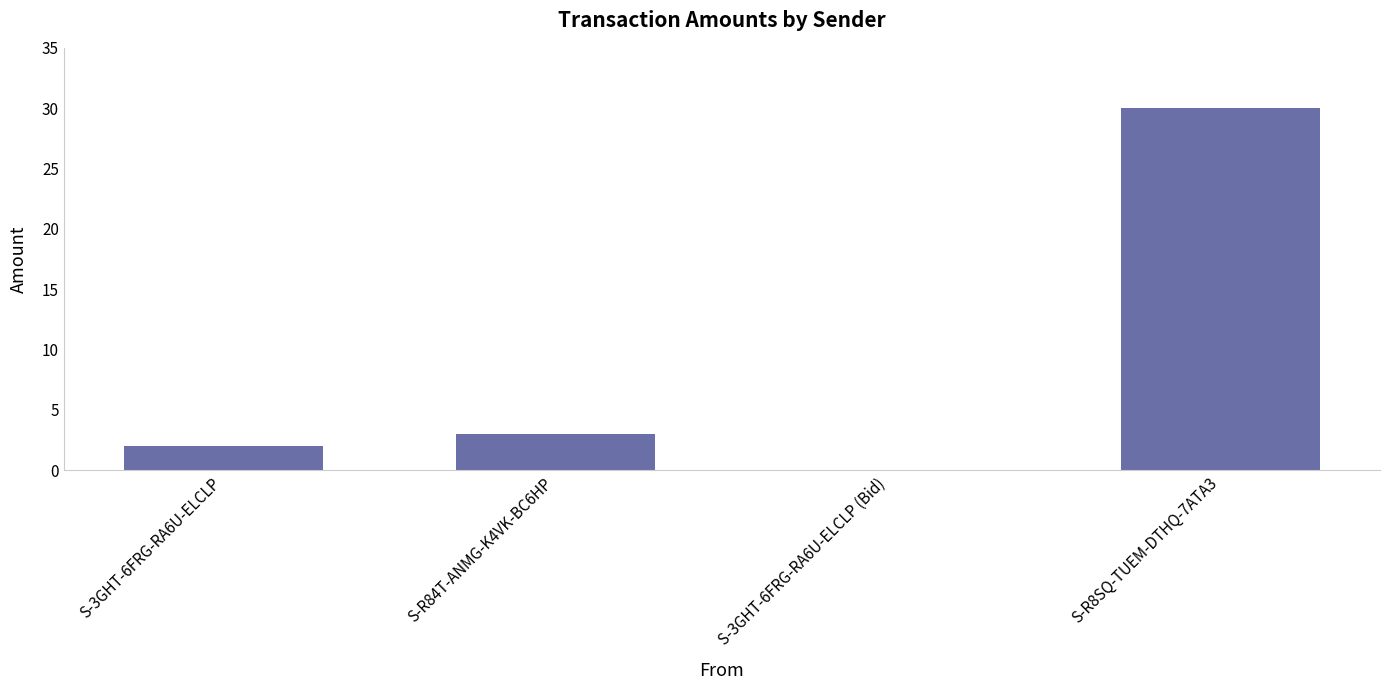

What is the sum of all values?

35